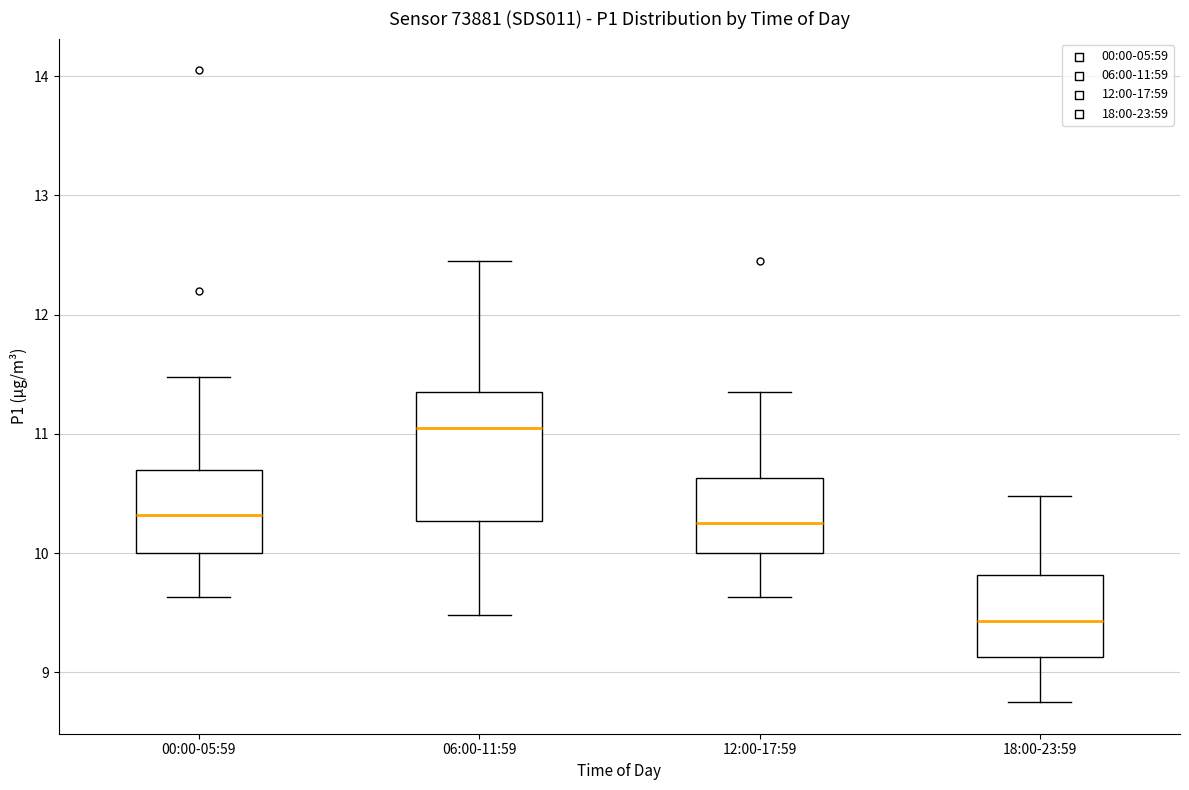

Where is the upper edge of the box for 18:00-23:59 on the y-axis? The values are not printed on the chart, so give them approximately, as read against the axis.

9.8